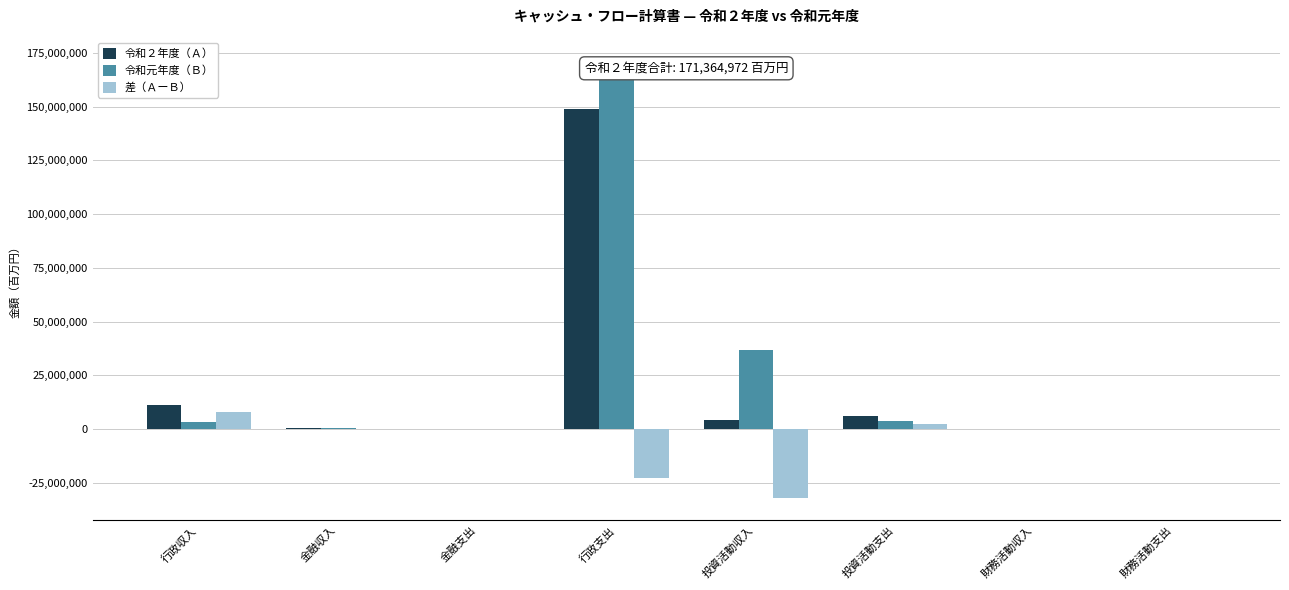

The value of 令和元年度（Ｂ） at 金融収入 is 567694. True or false?

True